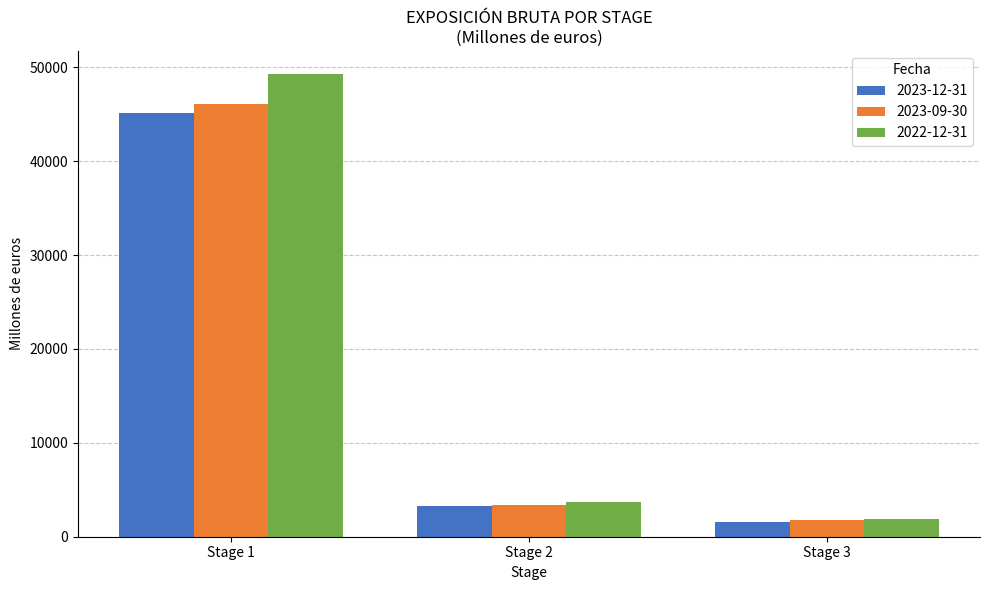

Where does the 2023-09-30 series first go above 3400?

Stage 1